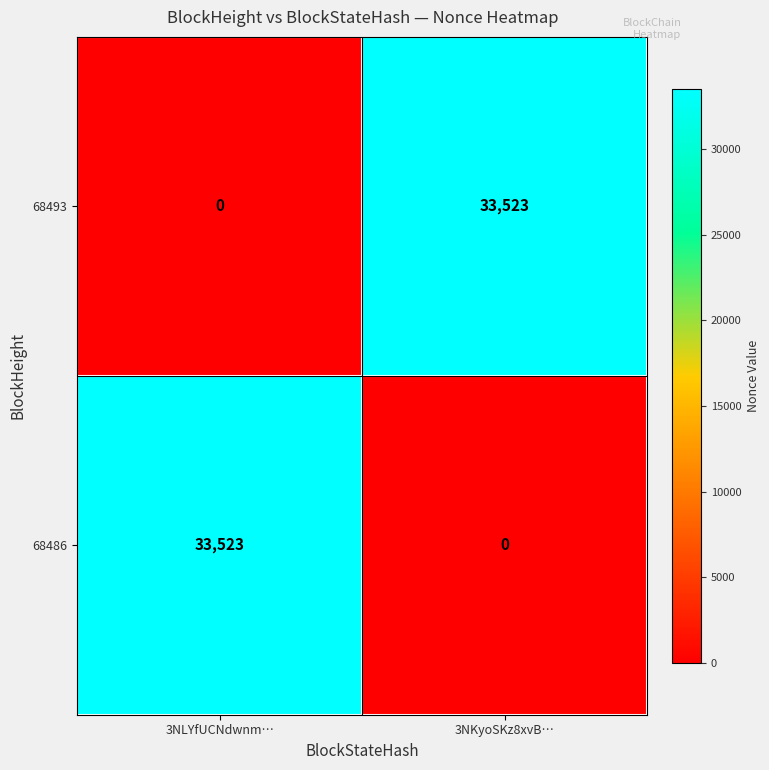

At which label is 68493 closest to 16761?

3NLYfUCNdwnm…